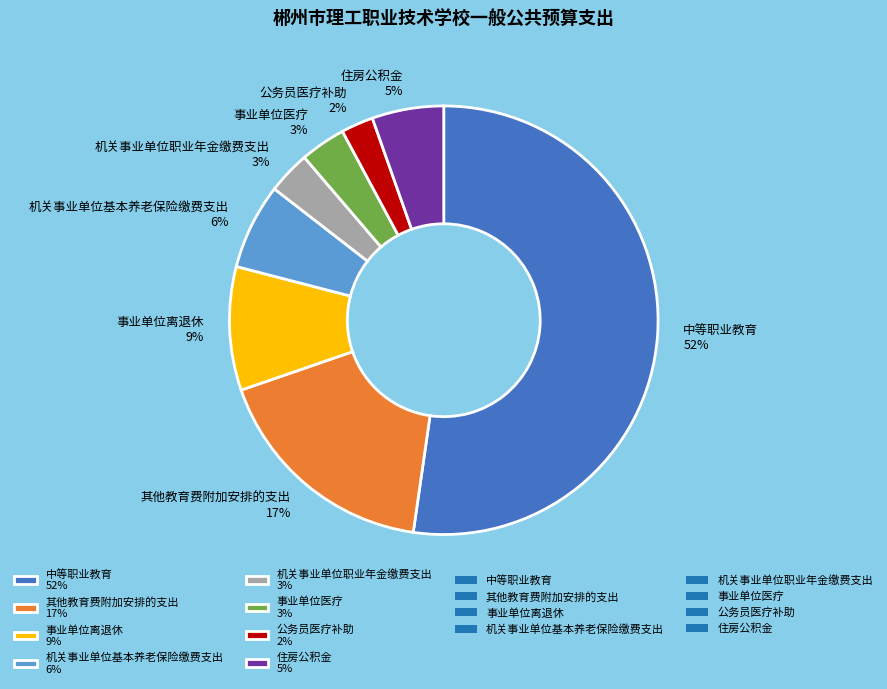

Is it true that 公务员医疗补助 is 2% of the pie?

True